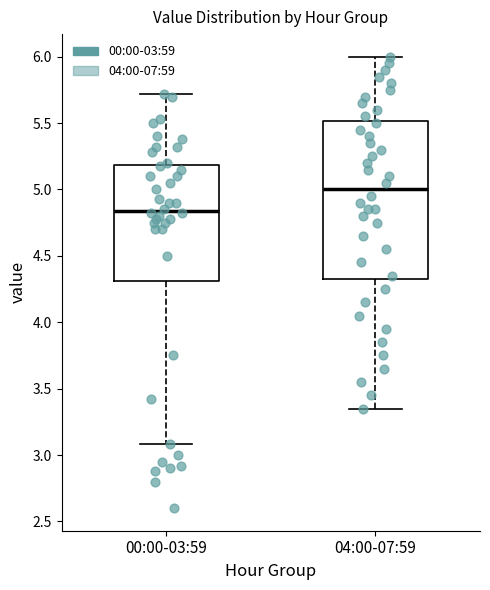

Where is the upper edge of the box for 00:00-03:59 on the y-axis? The values are not printed on the chart, so give them approximately, as read against the axis.

5.20